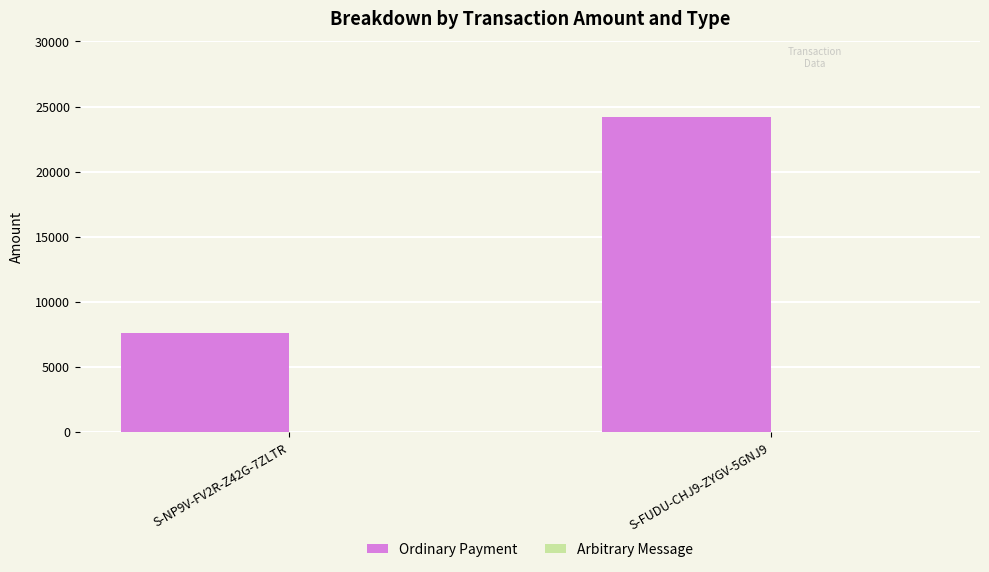

What is the label of the 1st bar from the left?

S-NP9V-FV2R-Z42G-7ZLTR